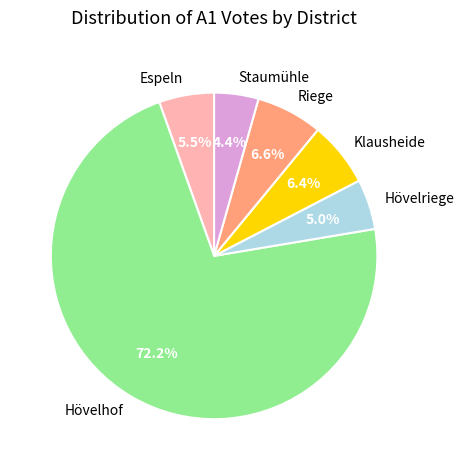

How much of the chart is everything except Espeln?

94.5%